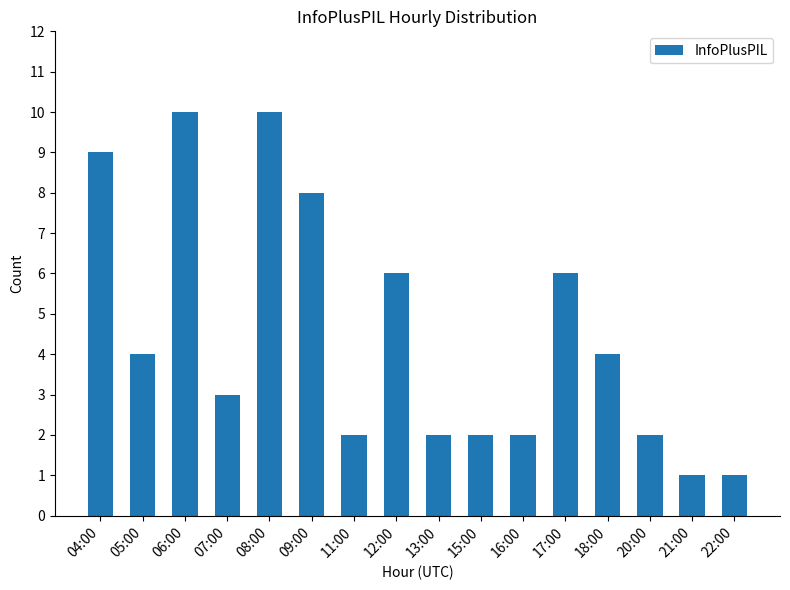

What is the label of the 7th bar from the right?

15:00